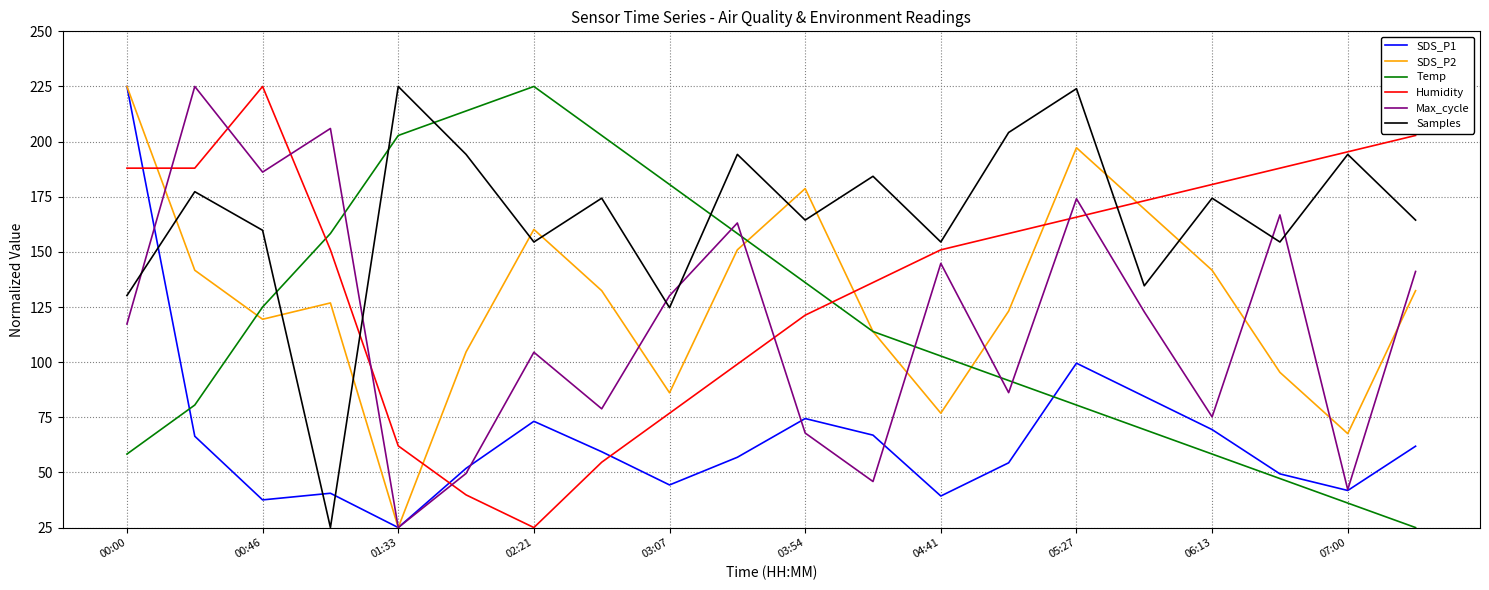

What is the difference between the second highest and minimum values in the Humidity series?

177.8